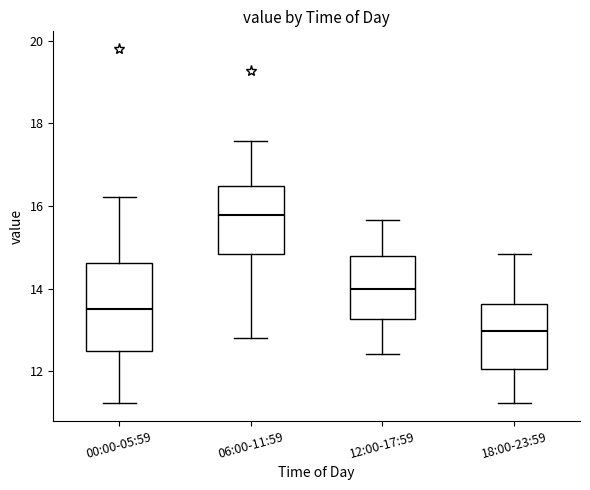

Comparing the boxes themselves (not the whiskers), which one is the tallest?

00:00-05:59